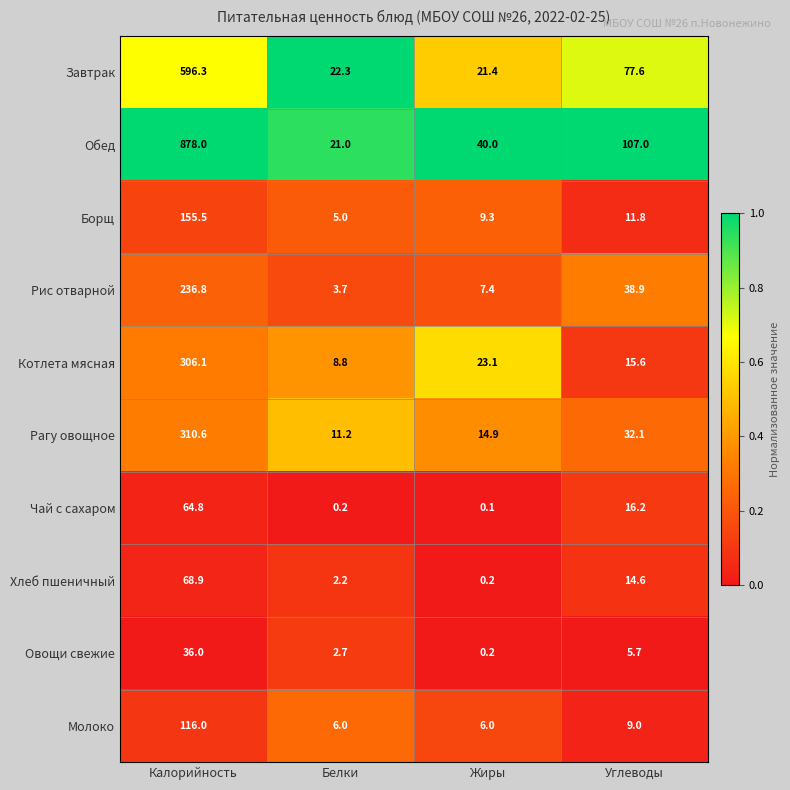

Which series has the largest range (max minus min)?

Обед